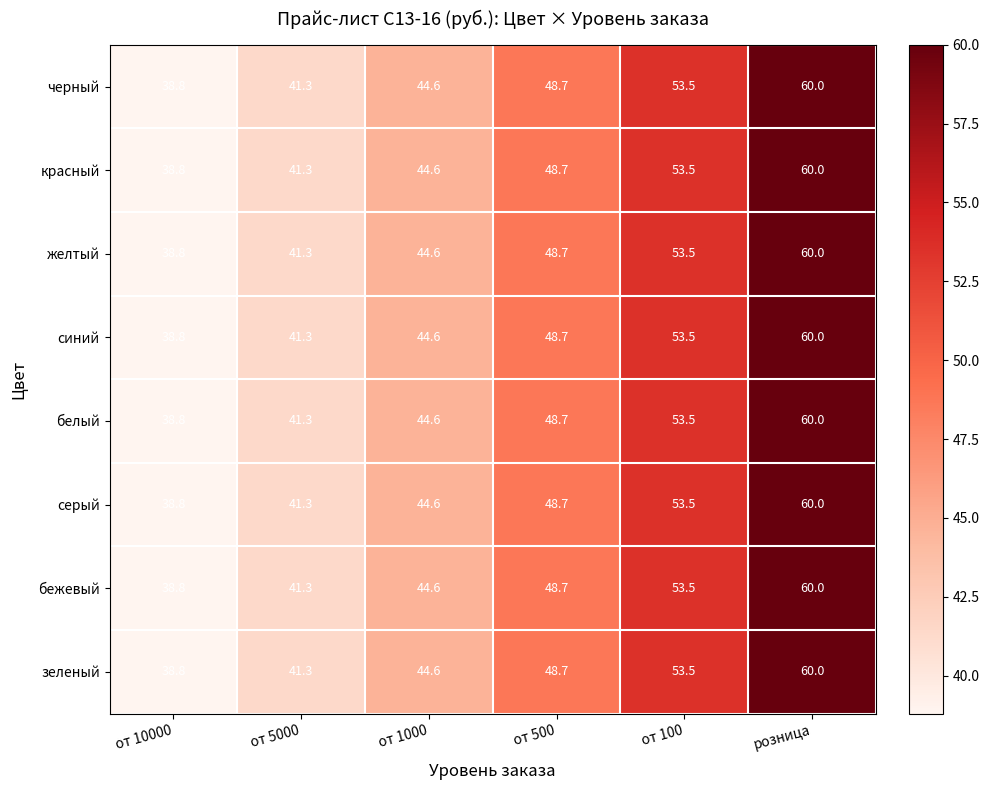

Is it true that красный equals 79.5 at розница?

False